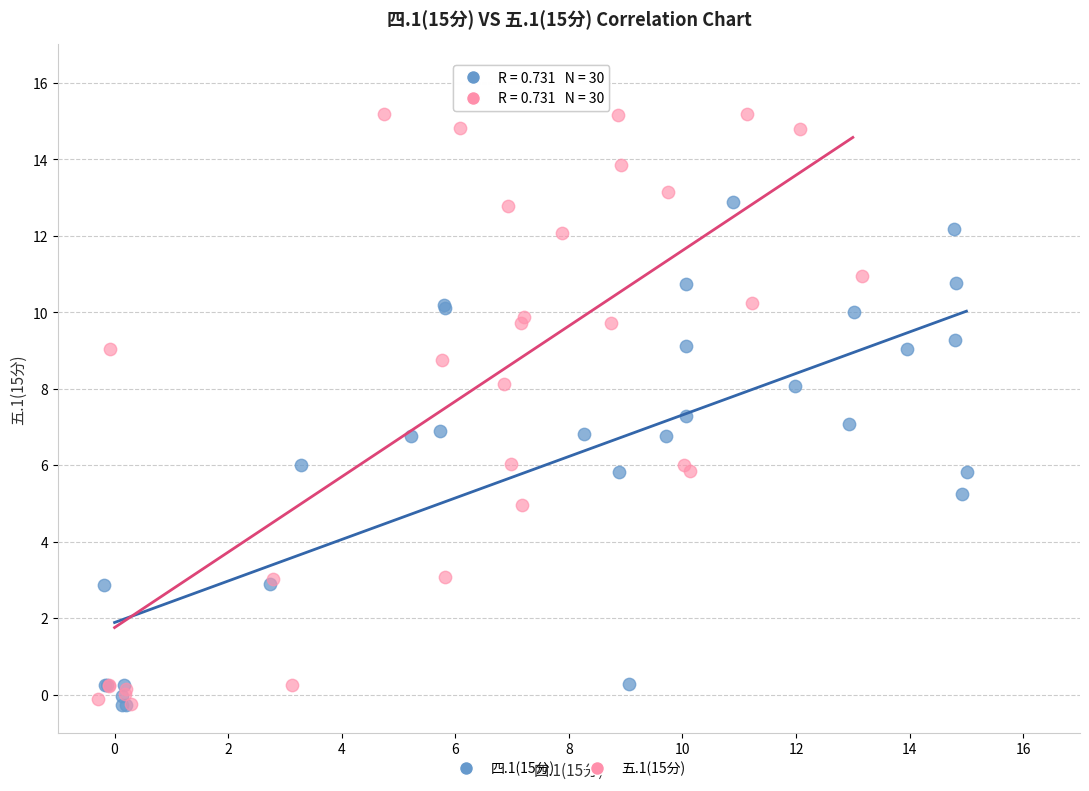

Which series reaches the maximum Y coordinate?

五.1(15分)